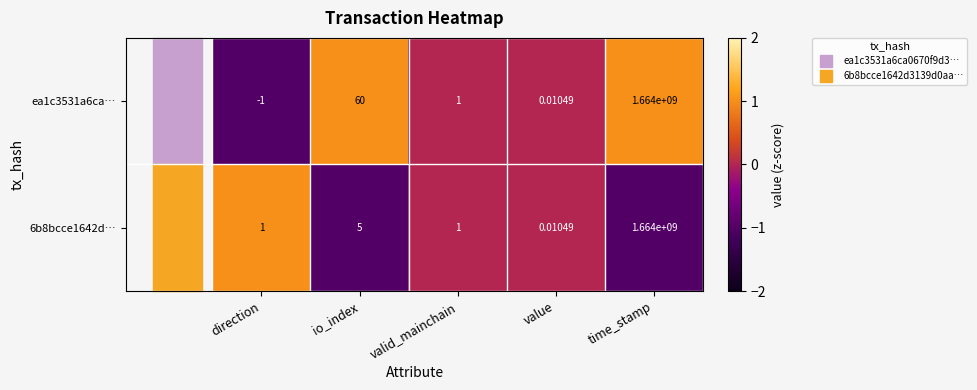

At which category is the sum across all series the highest?

time_stamp